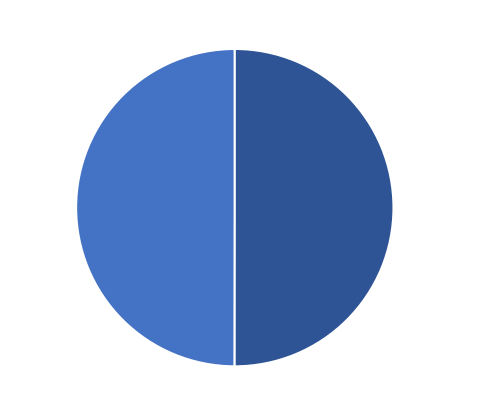

Is the sum of pnejedly and issues greater than half?

Yes